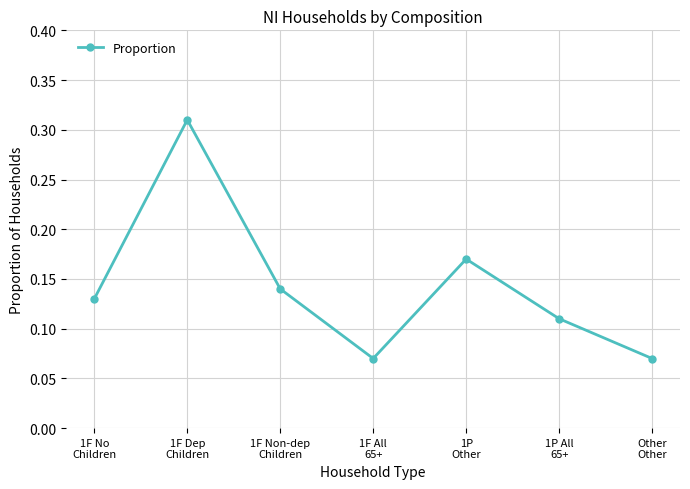

Which has a higher value, 1F Dep
Children or 1F No
Children?

1F Dep
Children